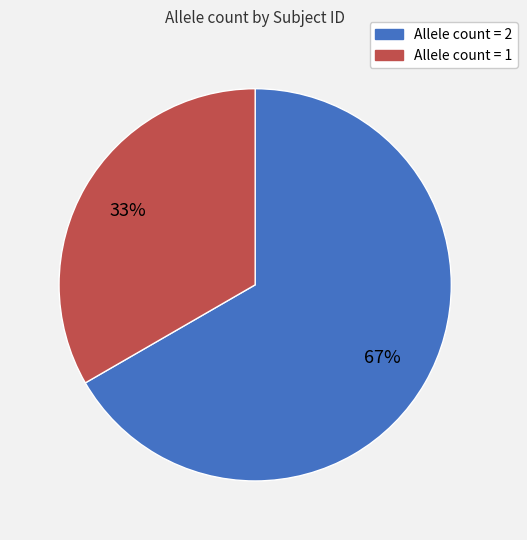

Is there any slice that represents more than half of the pie?

Yes